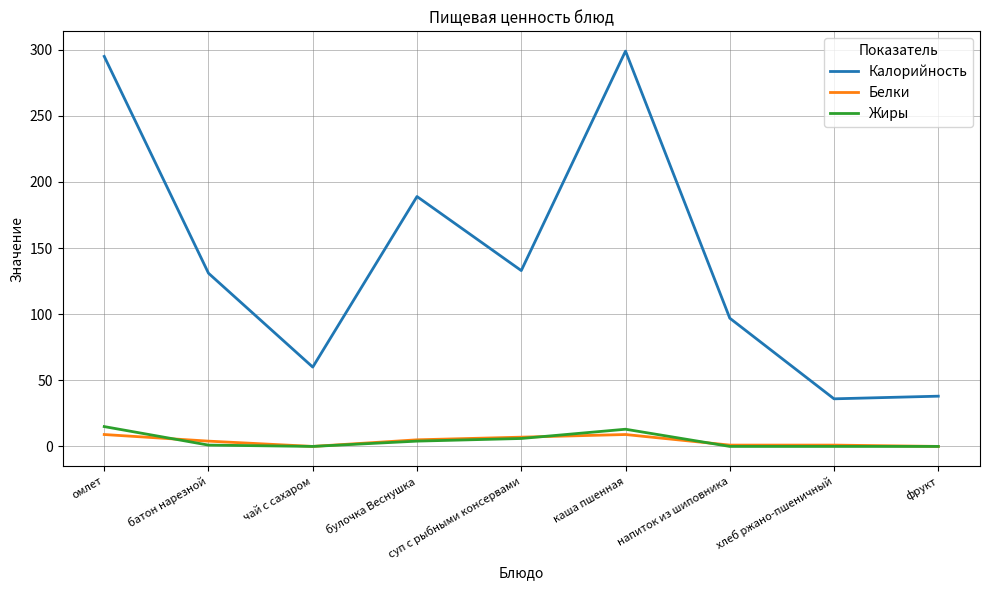

What is the difference between the maximum and second lowest values in the Белки series?

9